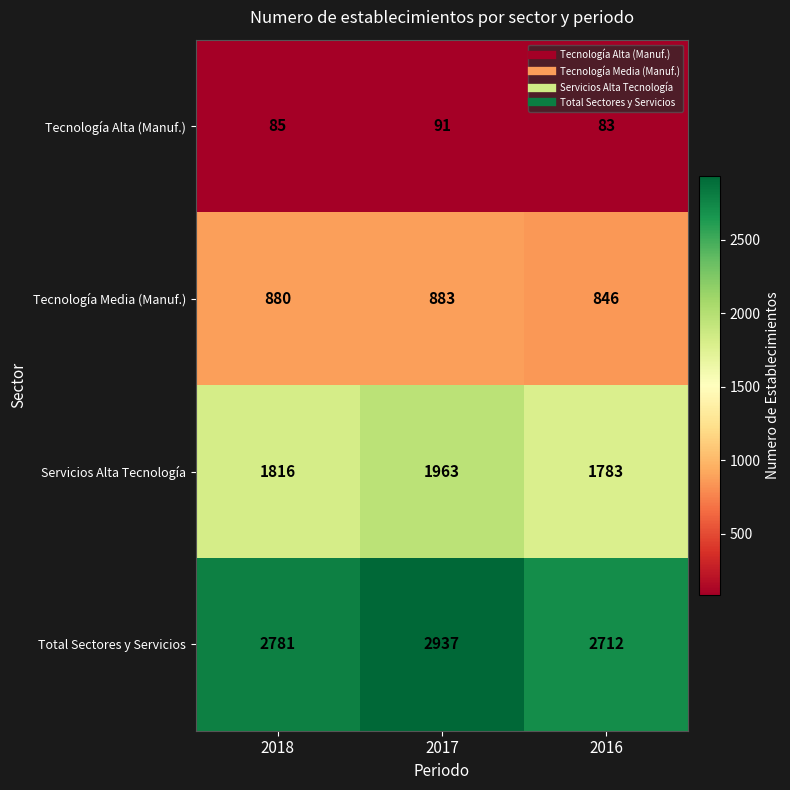

Between 2017 and 2016, which series saw the biggest shift?

Total Sectores y Servicios